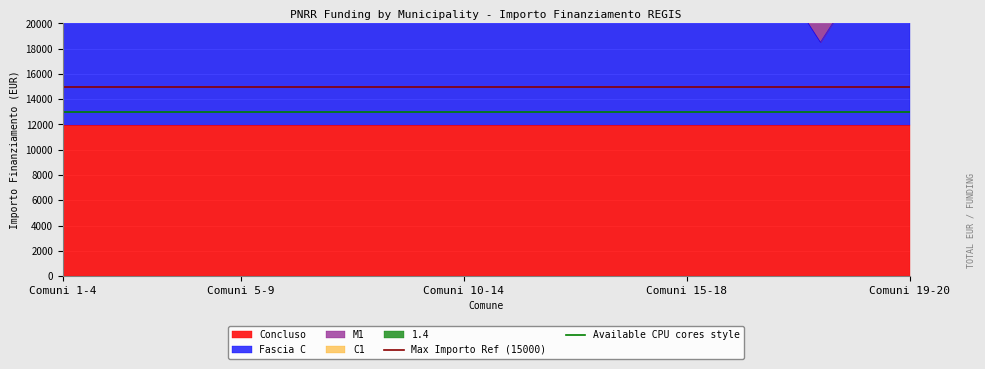

What is the minimum value for Available CPU cores style?

13000